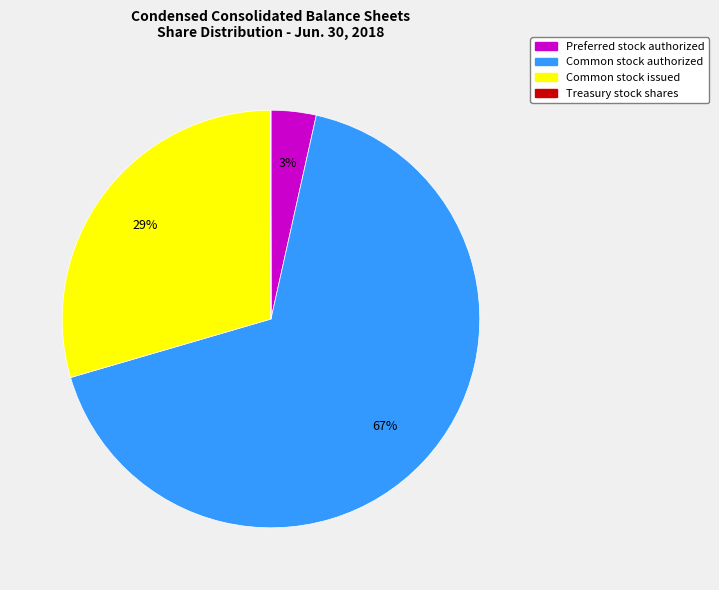

True or false: Common stock authorized accounts for 67% of the total.

True